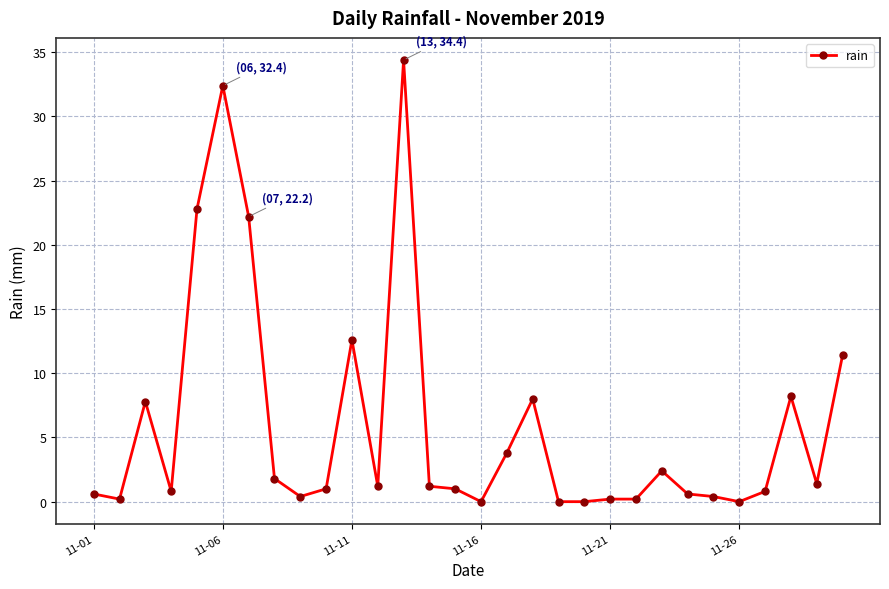

What is the value of the 7th point from the left?

22.2